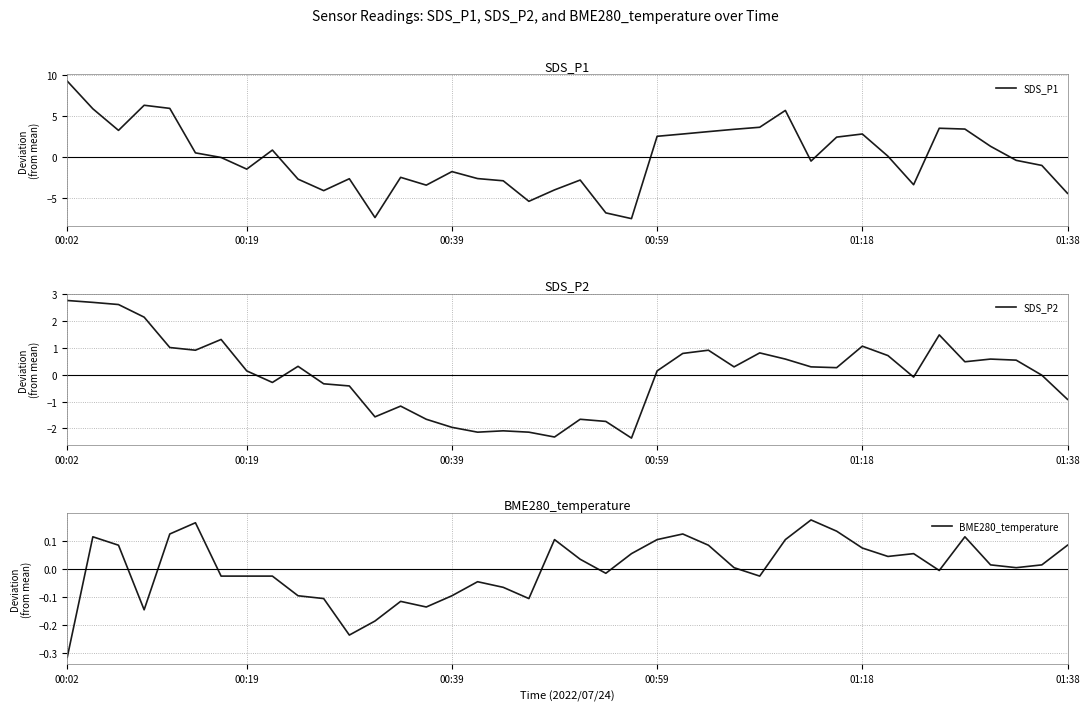

How many positive values does the SDS_P2 series have?

23